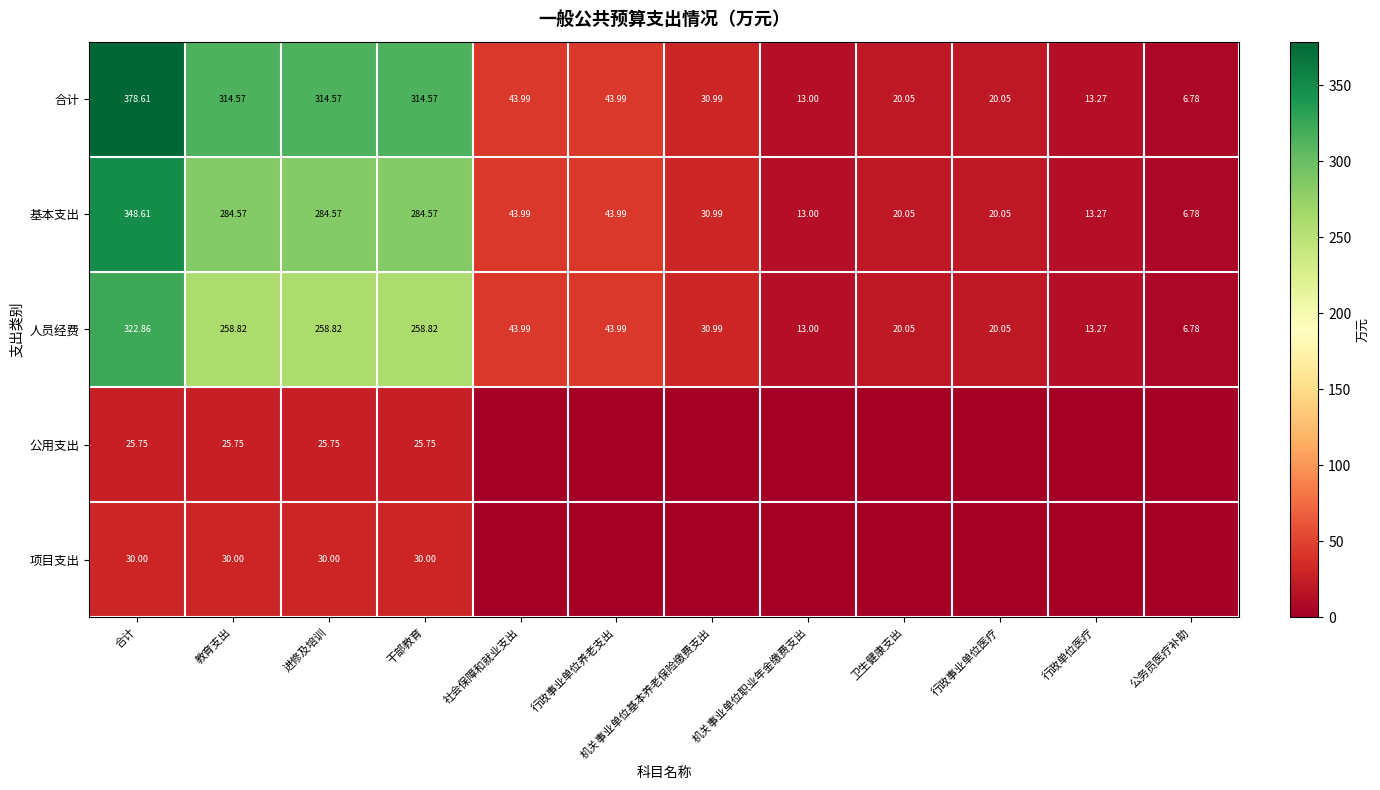

Is the value of 基本支出 at 行政单位医疗 greater than the value of 合计 at 教育支出?

No